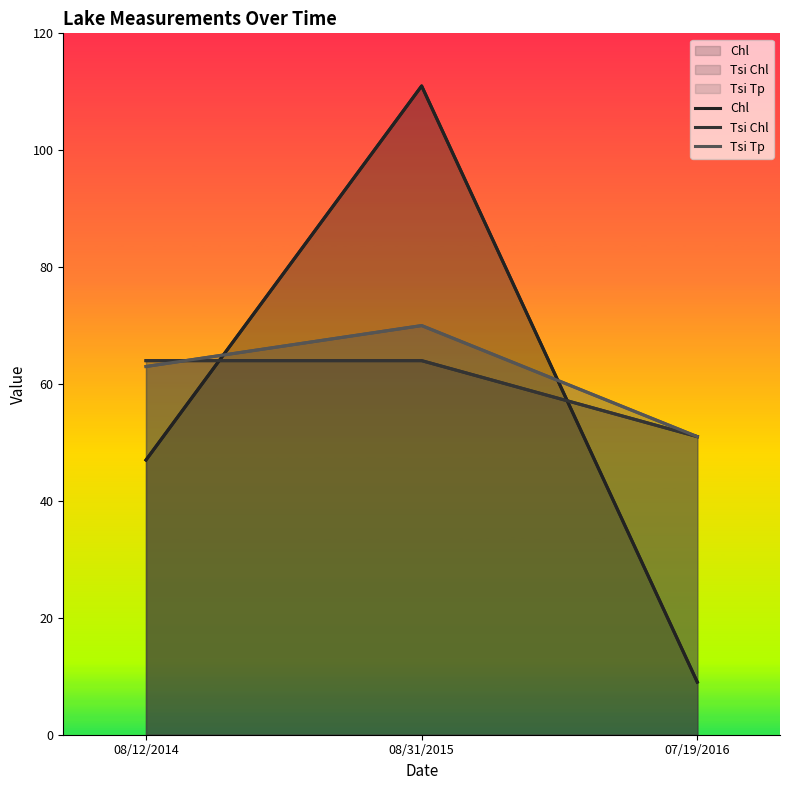

What is the total value across all series at 08/12/2014?

174